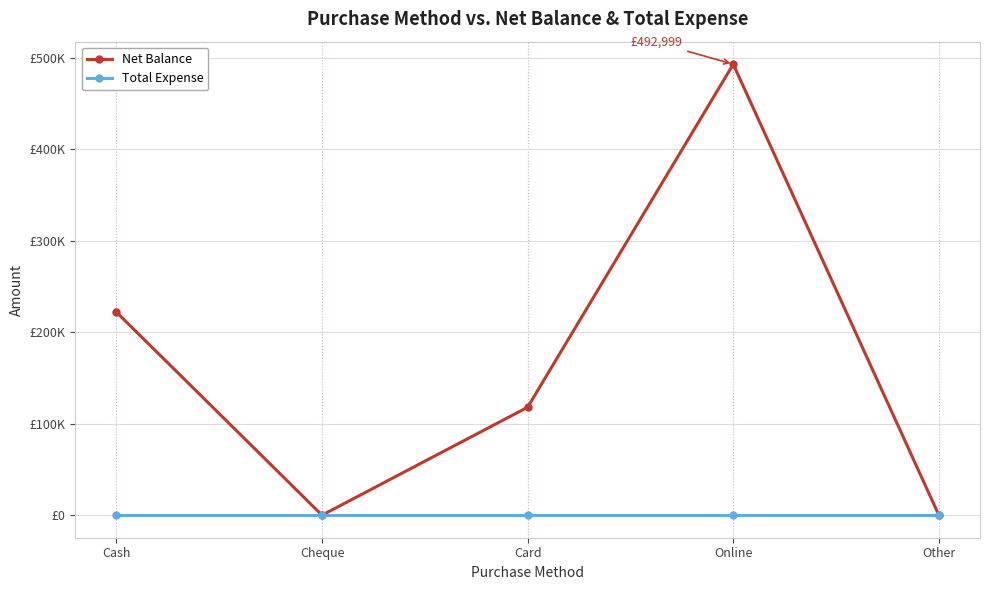

What are all the series names shown in the legend?

Net Balance, Total Expense